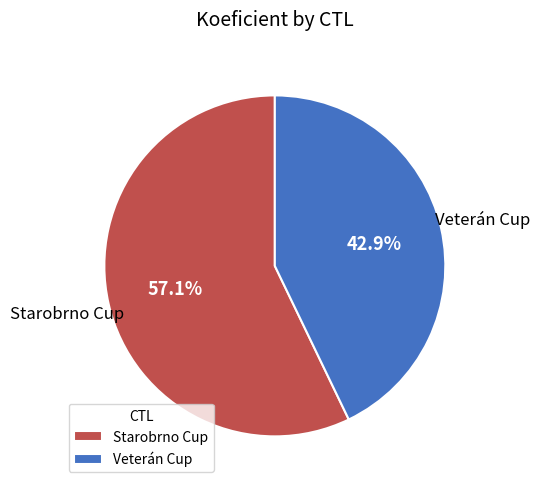

Is Starobrno Cup the majority of the pie?

Yes